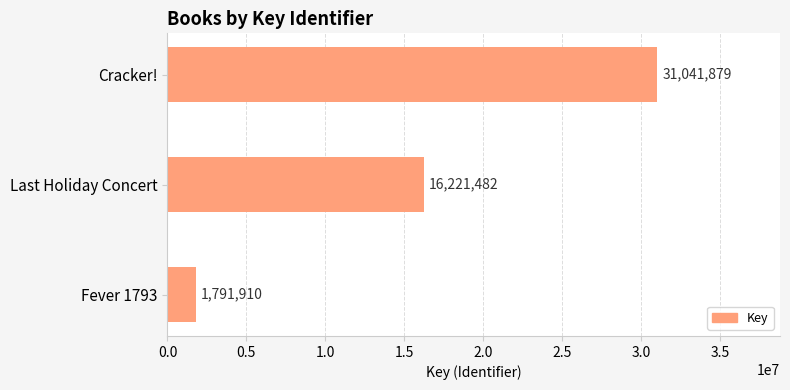

Are the bars horizontal?

Yes